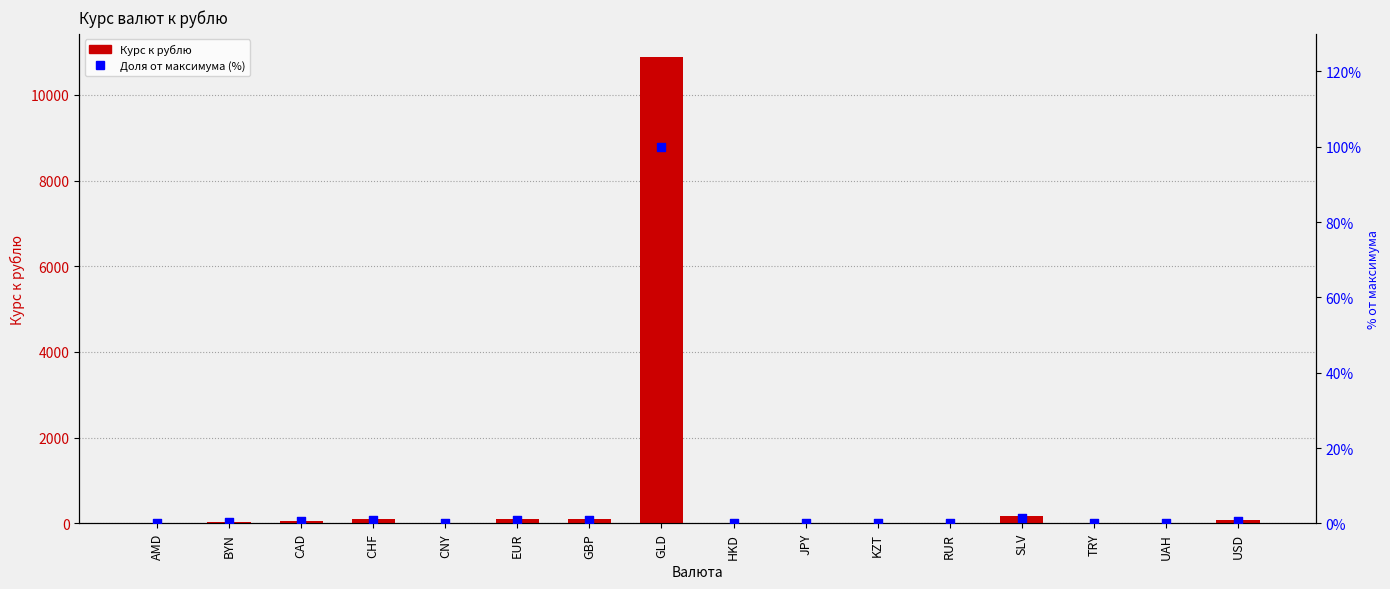

Which series has the largest total across all categories?

Курс к рублю